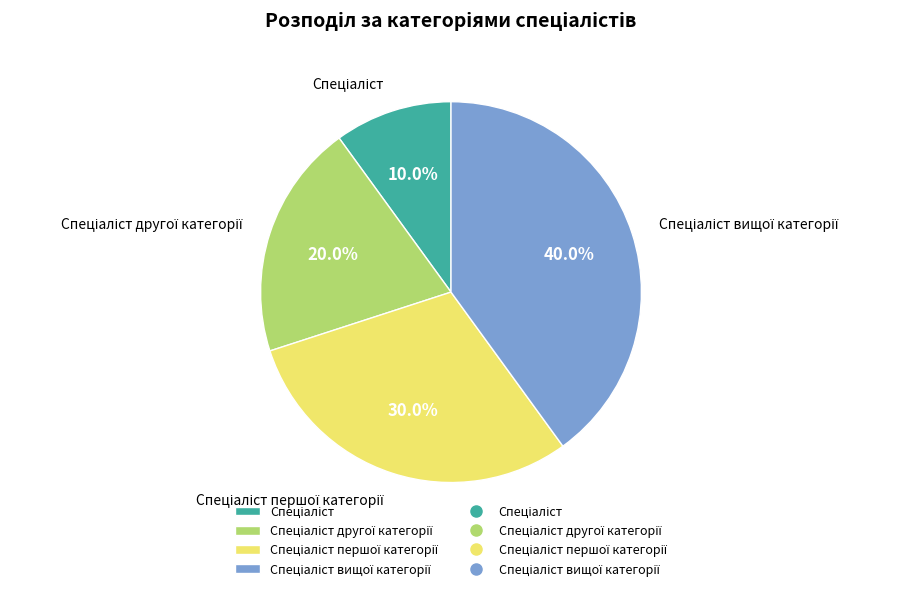

Is there any slice that represents more than half of the pie?

No